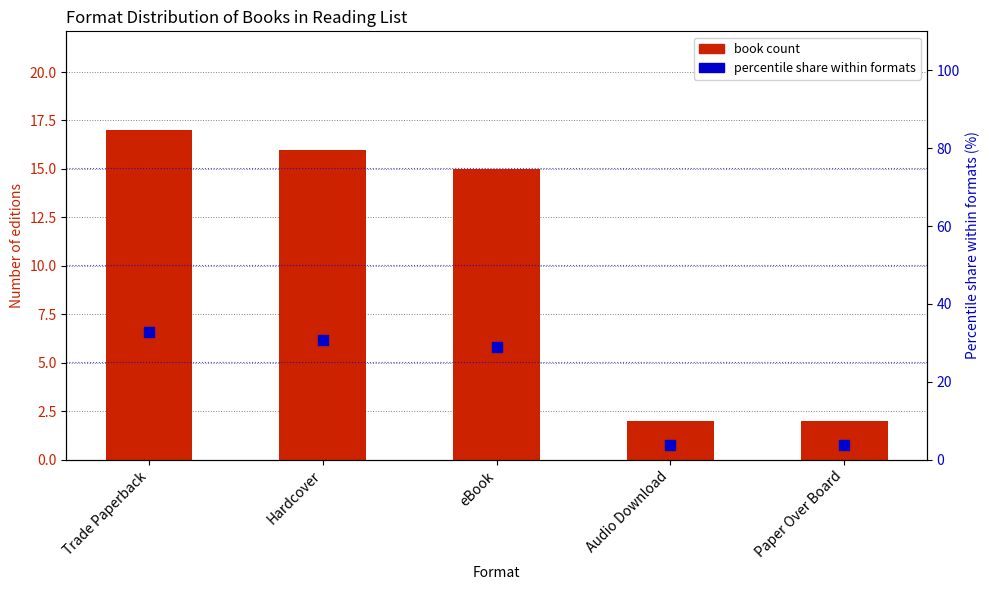

Which series has the largest total across all categories?

percentile share